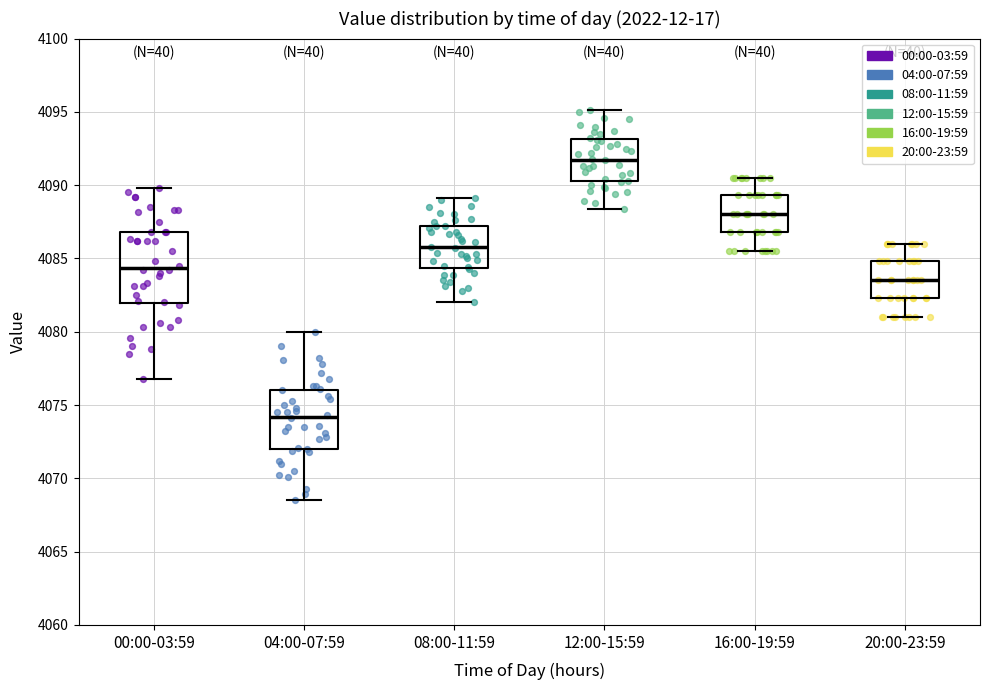

Which box's median line is the highest?

12:00-15:59